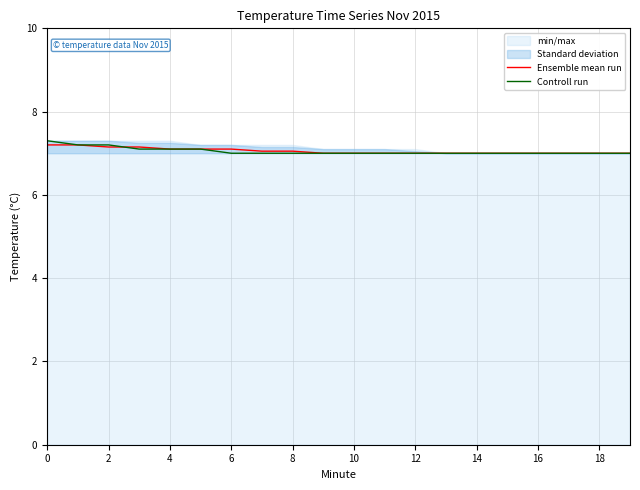

True or false: Controll run has more than 0 points higher than both neighbors.

False